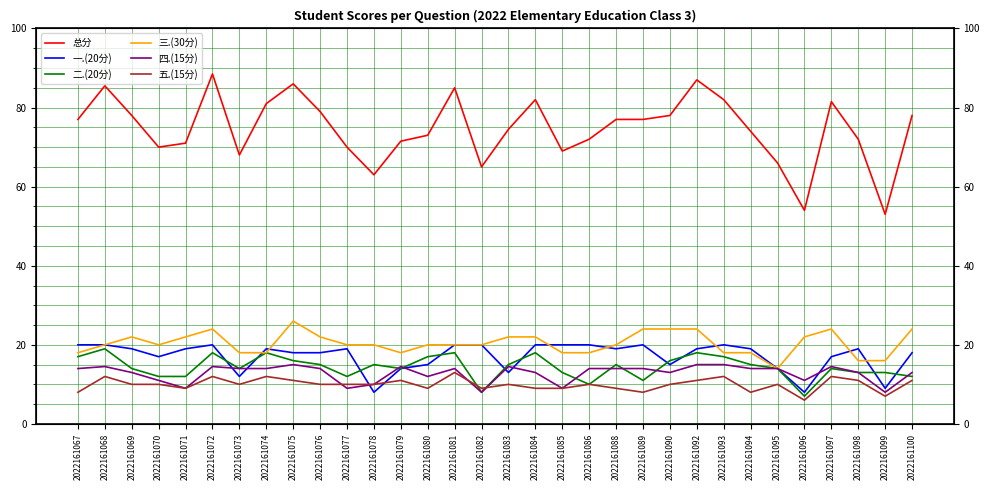

Reading left to right, list all the values displayed in this chart.

总分: 77.0	85.5	78.0	70.0	71.0	88.5	68.0	81.0	86.0	79.0	70.0	63.0	71.5	73.0	85.0	65.0	74.5	82.0	69.0	72.0	77.0	77.0	78.0	87.0	82.0	74.0	66.0	54.0	81.5	72.0	53.0	78.0
一.(20分): 20.0	20.0	19.0	17.0	19.0	20.0	12.0	19.0	18.0	18.0	19.0	8.0	14.0	15.0	20.0	20.0	13.0	20.0	20.0	20.0	19.0	20.0	15.0	19.0	20.0	19.0	14.0	8.0	17.0	19.0	9.0	18.0
二.(20分): 17.0	19.0	14.0	12.0	12.0	18.0	14.0	18.0	16.0	15.0	12.0	15.0	14.0	17.0	18.0	8.0	15.0	18.0	13.0	10.0	15.0	11.0	16.0	18.0	17.0	15.0	14.0	7.0	14.0	13.0	13.0	12.0
三.(30分): 18.0	20.0	22.0	20.0	22.0	24.0	18.0	18.0	26.0	22.0	20.0	20.0	18.0	20.0	20.0	20.0	22.0	22.0	18.0	18.0	20.0	24.0	24.0	24.0	18.0	18.0	14.0	22.0	24.0	16.0	16.0	24.0
四.(15分): 14.0	14.5	13.0	11.0	9.0	14.5	14.0	14.0	15.0	14.0	9.0	10.0	14.5	12.0	14.0	8.0	14.5	13.0	9.0	14.0	14.0	14.0	13.0	15.0	15.0	14.0	14.0	11.0	14.5	13.0	8.0	13.0
五.(15分): 8.0	12.0	10.0	10.0	9.0	12.0	10.0	12.0	11.0	10.0	10.0	10.0	11.0	9.0	13.0	9.0	10.0	9.0	9.0	10.0	9.0	8.0	10.0	11.0	12.0	8.0	10.0	6.0	12.0	11.0	7.0	11.0